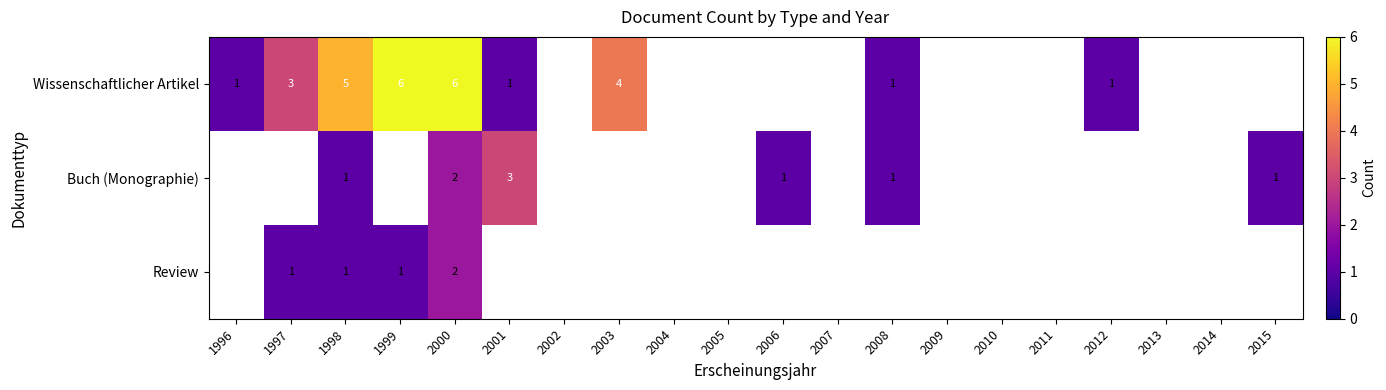

Is it true that Wissenschaftlicher Artikel equals 5 at 1998?

True